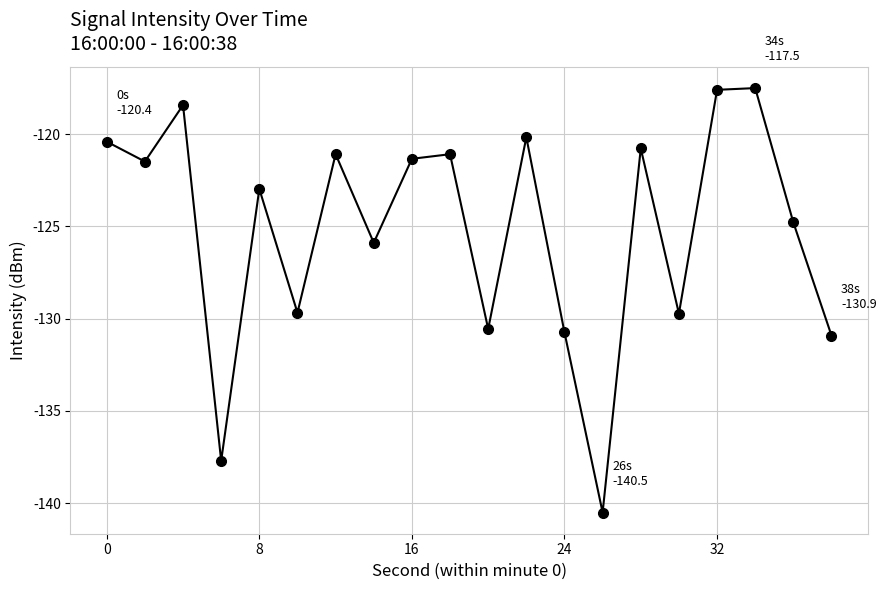

How many distinct data groups are displayed?

1